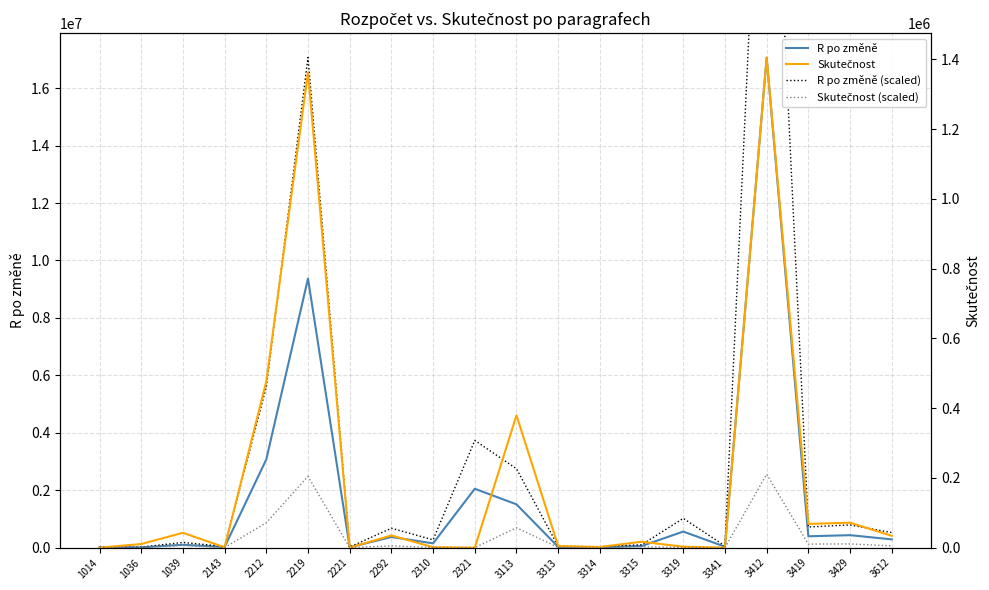

The value of R po změně at 3429 is 434500. True or false?

True